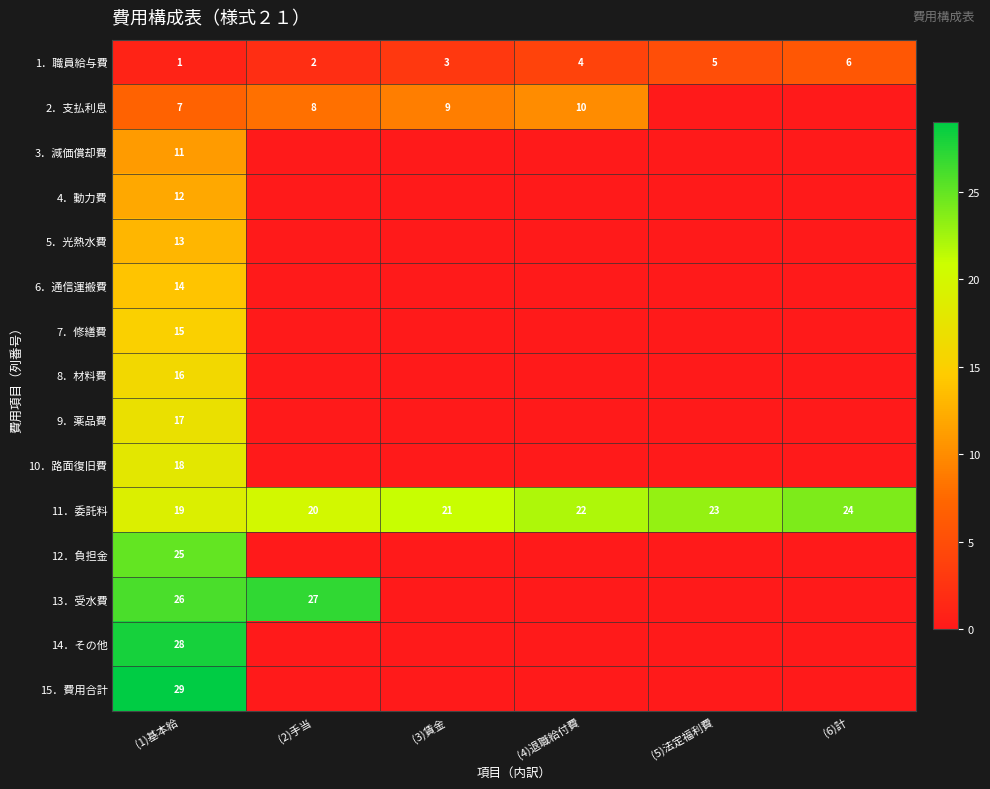

At which label does 11．委託料 reach its minimum?

(1)基本給